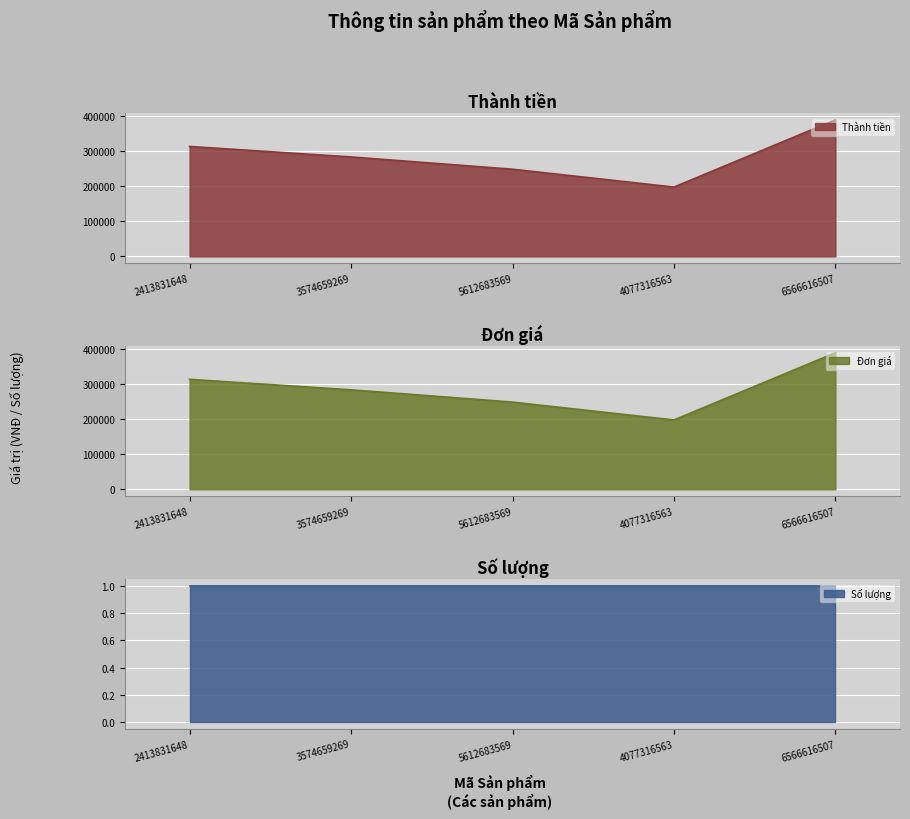

Rank the categories by Thành tiền value from lowest to highest.

4077316563, 5612683569, 3574659269, 2413831648, 6566616507